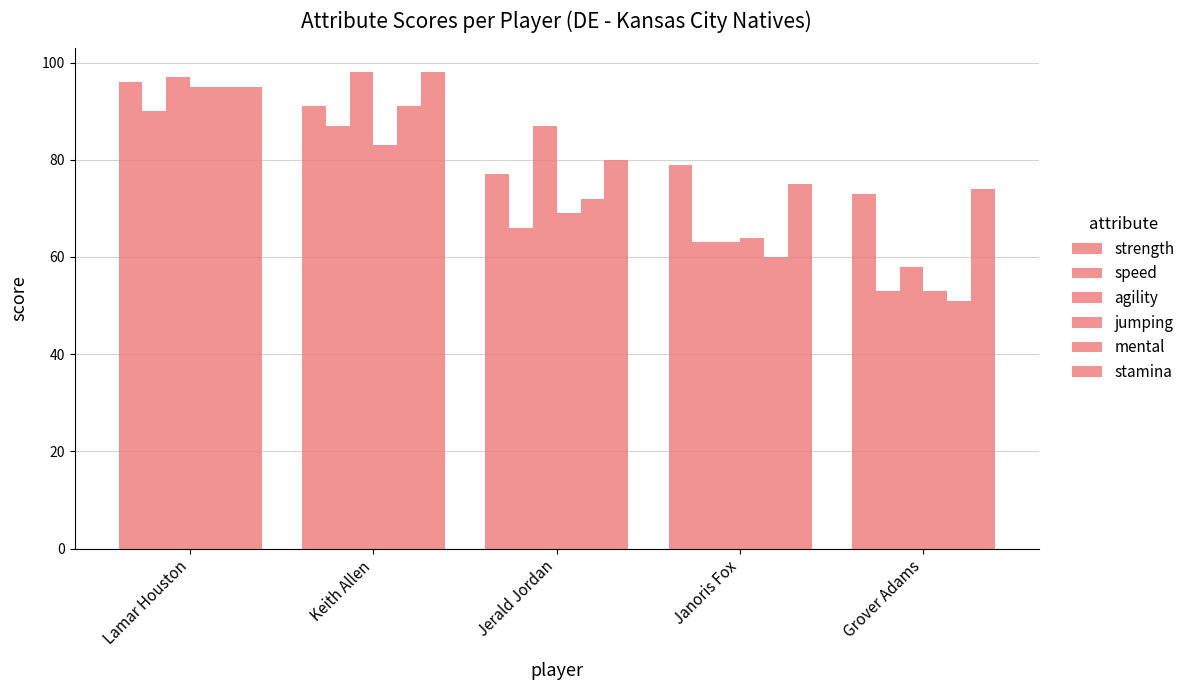

What is the highest value of the agility series?

98